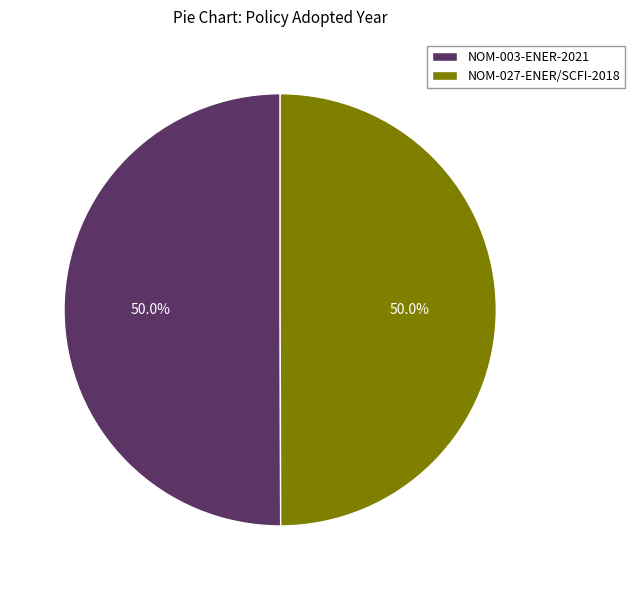

What is the ratio of the value at NOM-027-ENER/SCFI-2018 to the value at NOM-003-ENER-2021?

1.0